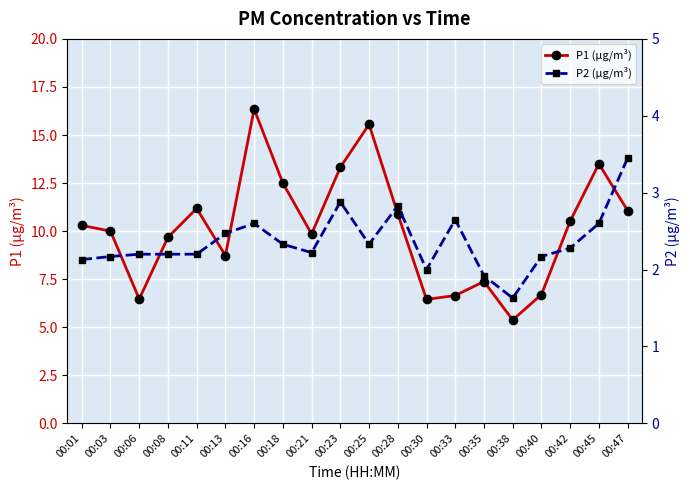

How many series are shown in this chart?

2